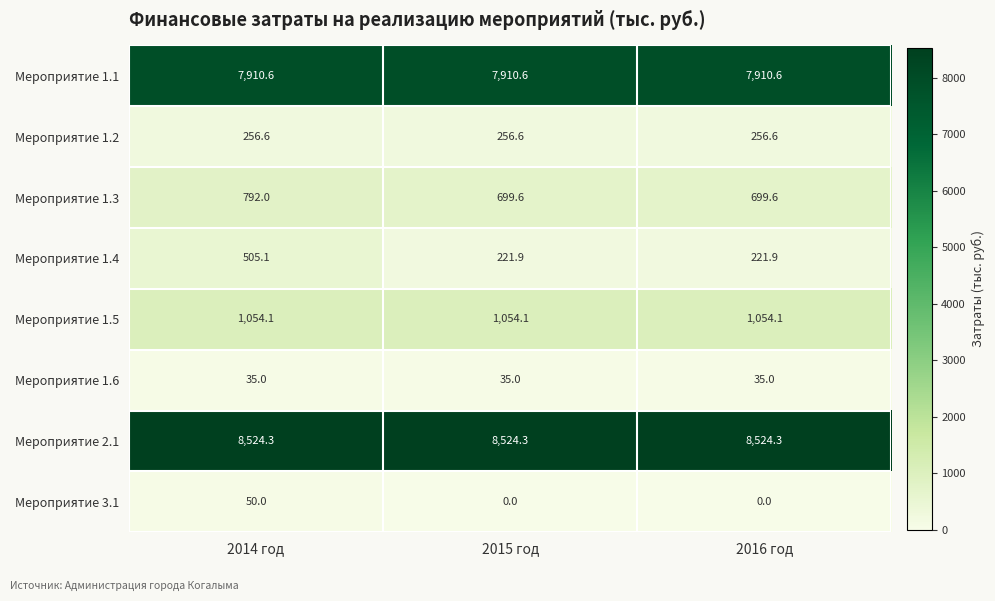

What is the spread (max minus min) of values at 2014 год?

8489.3